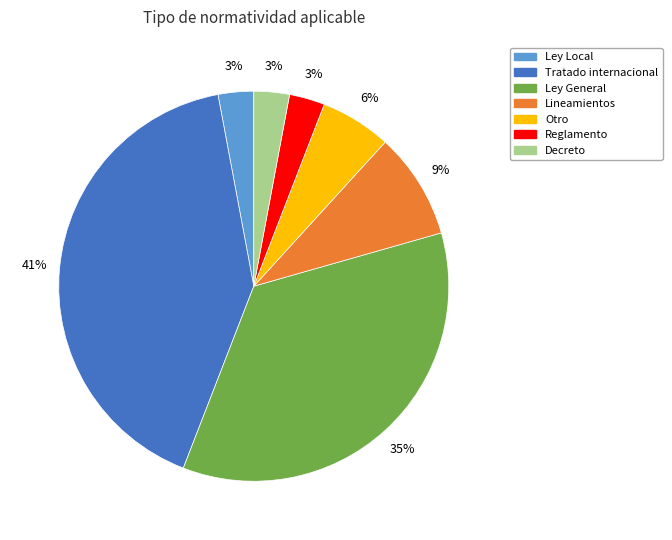

What is the largest slice in the pie chart?

Tratado internacional